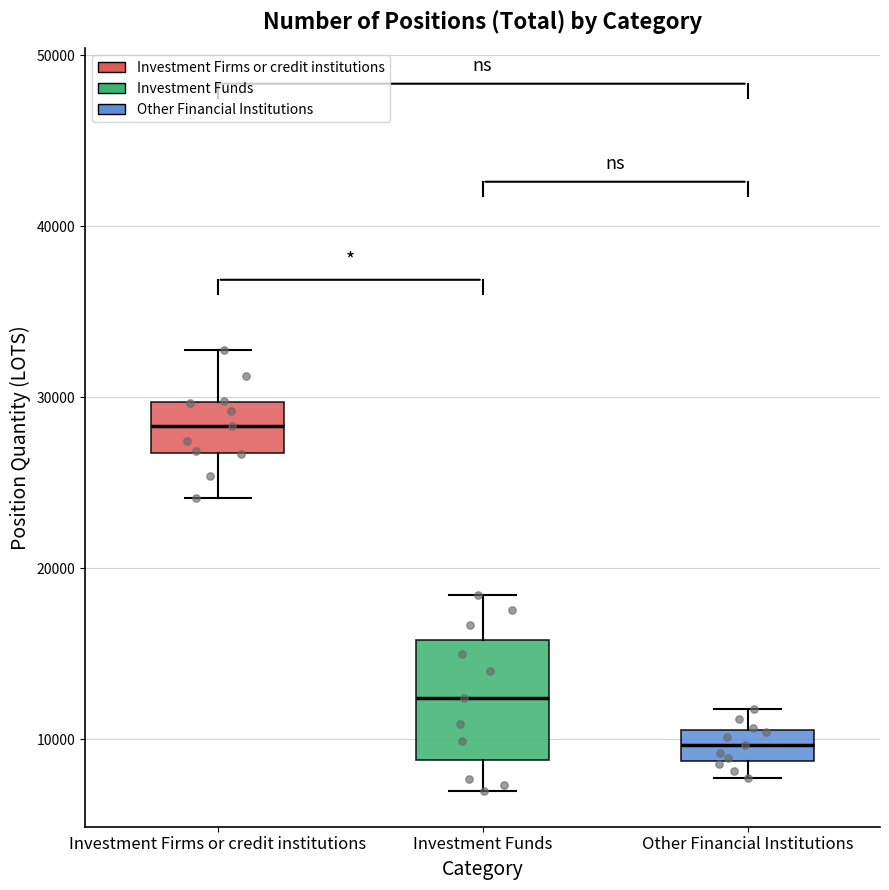

Reading left to right, read every box against the y-axis: the position of its median line, the range the box covers, and the ends of its whiskers. The values are not printed on the chart, so give them approximately, as read against the axis.

Investment Firms or credit institutions: median 28000, box 27000 to 30000, whiskers 24000 to 33000
Investment Funds: median 12000, box 9000 to 16000, whiskers 7000 to 18000
Other Financial Institutions: median 10000, box 9000 to 11000, whiskers 8000 to 12000